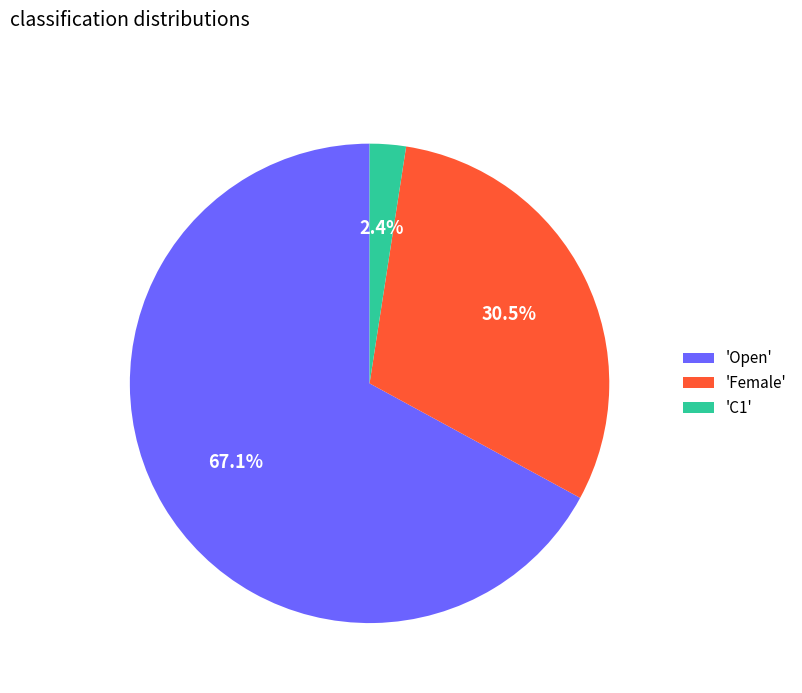

Does any single category account for the majority?

Yes